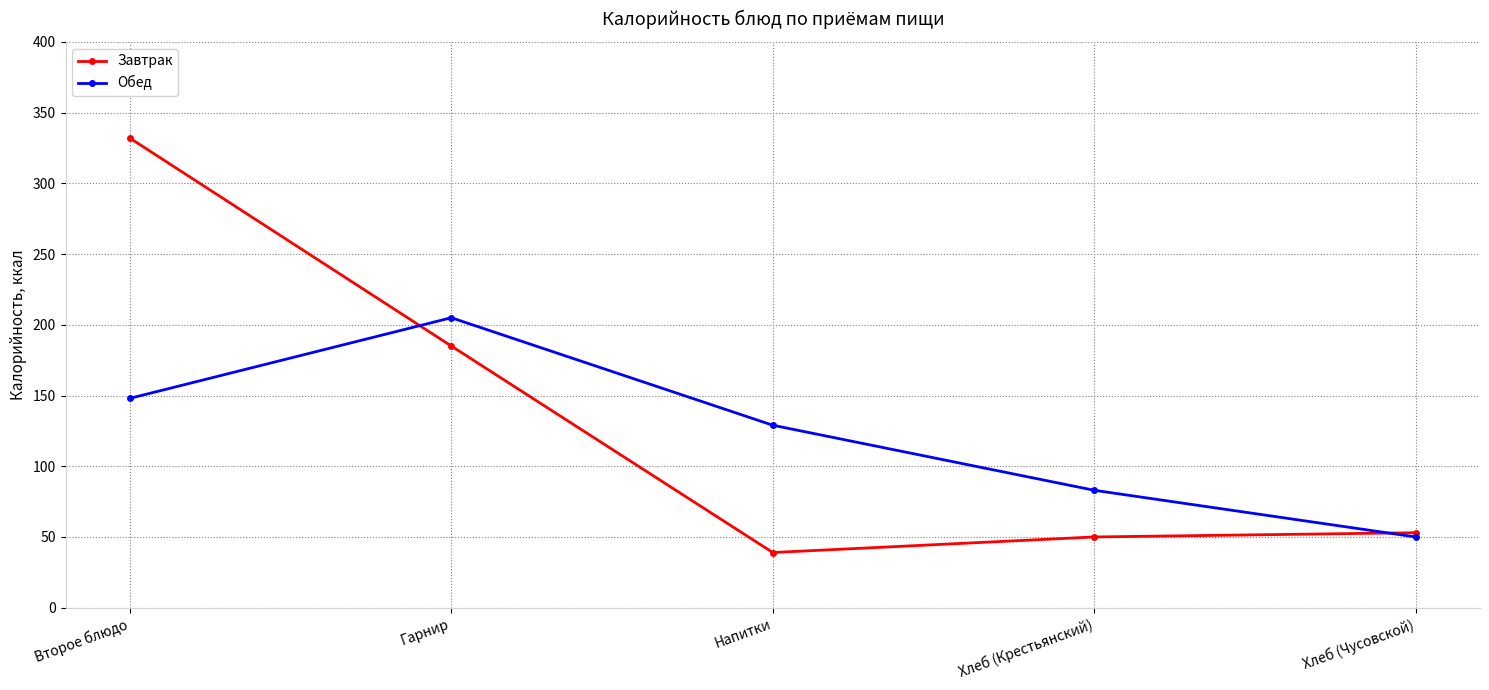

What is the value of the Завтрак point at the 4th from the left?

50